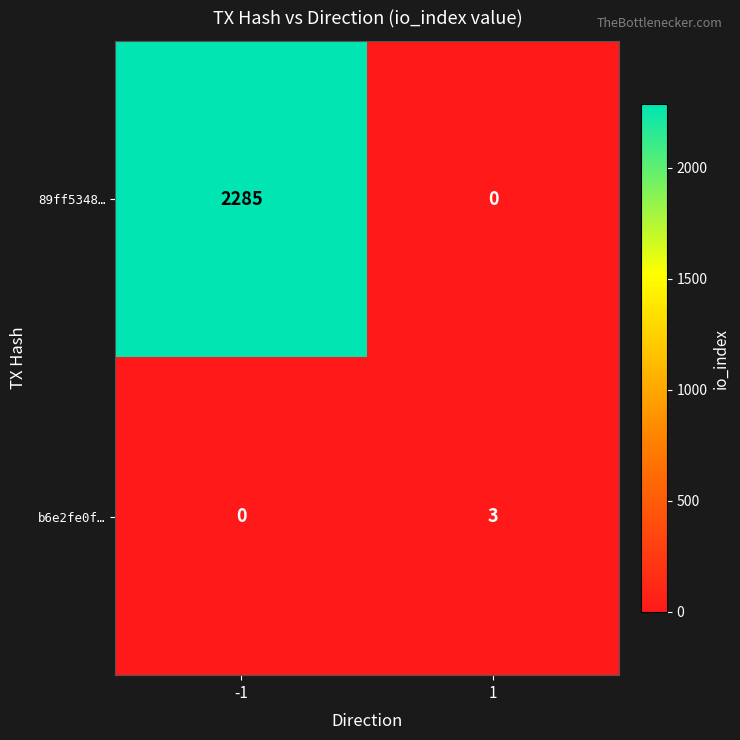

Which series has the largest range (max minus min)?

89ff5348…